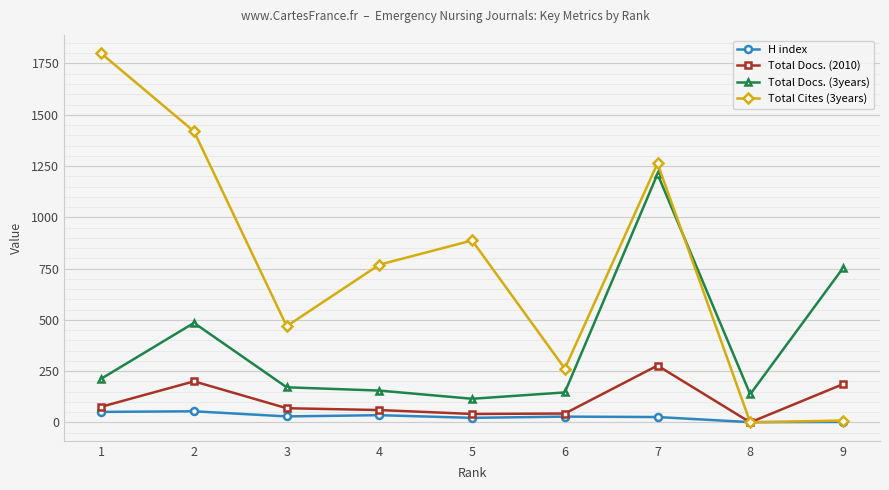

At which category is the sum across all series the highest?

7